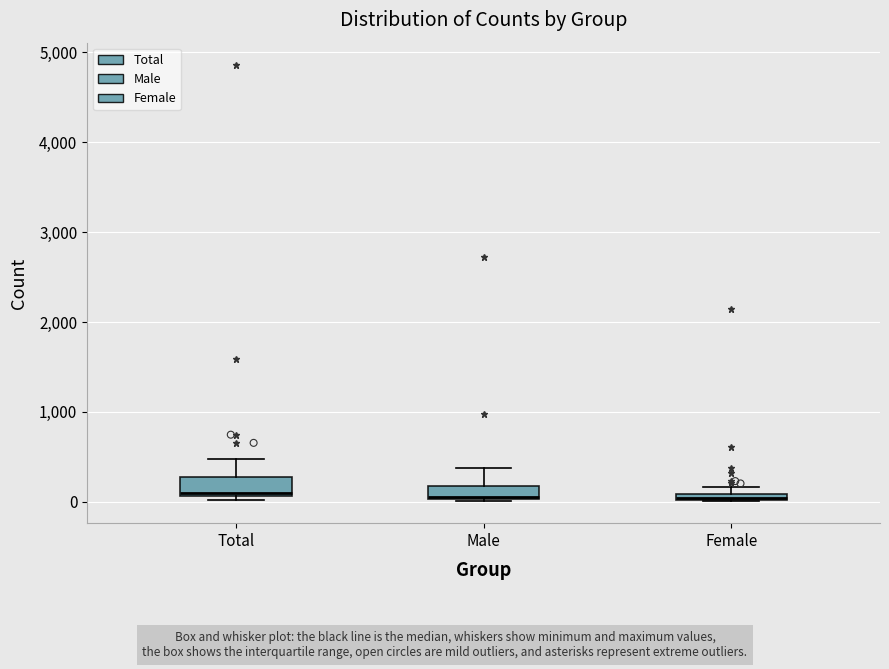

Where is the lower edge of the box for Total on the y-axis? The values are not printed on the chart, so give them approximately, as read against the axis.

100